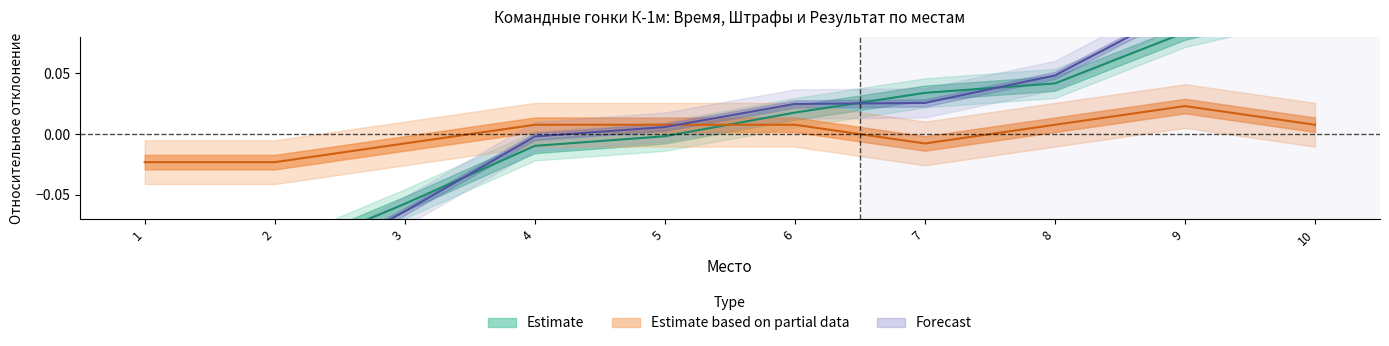

Reading right to left, what are all the values shown in this chart?

Время: 10=0.1	9=0.1	8=0.0	7=0.0	6=0.0	5=-0.0	4=-0.0	3=-0.1	2=-0.1	1=-0.1
Штрафы: 10=0.0	9=0.0	8=0.0	7=-0.0	6=0.0	5=0.0	4=0.0	3=-0.0	2=-0.0	1=-0.0
Результат: 10=0.1	9=0.1	8=0.0	7=0.0	6=0.0	5=0.0	4=-0.0	3=-0.1	2=-0.1	1=-0.1